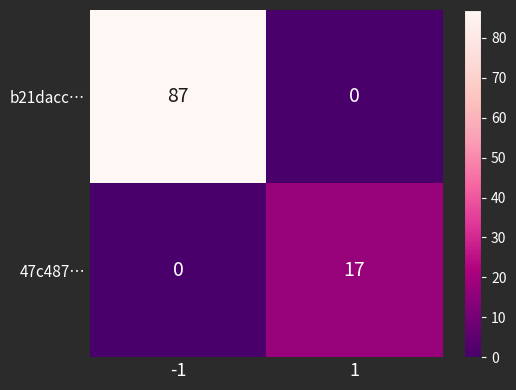

What is the difference between the highest and lowest values at 1?

17